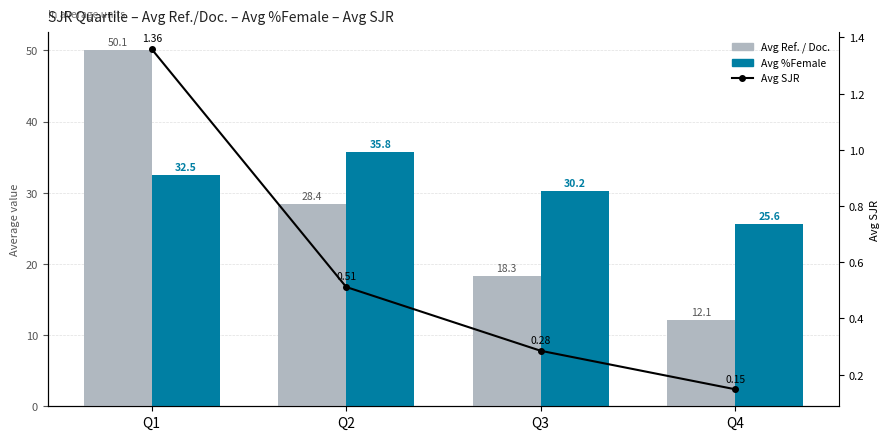

Which has a higher value, Q4 or Q2?

Q2